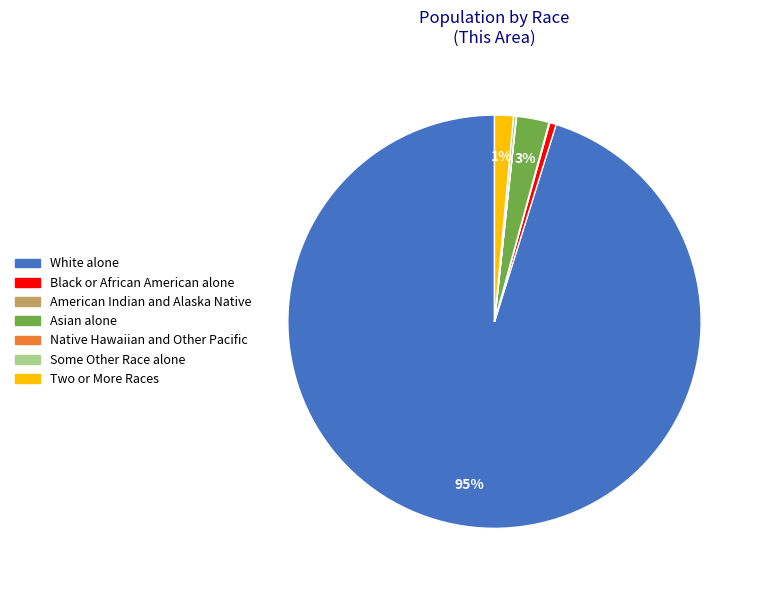

Between Two or More Races and Asian alone, which is larger?

Asian alone